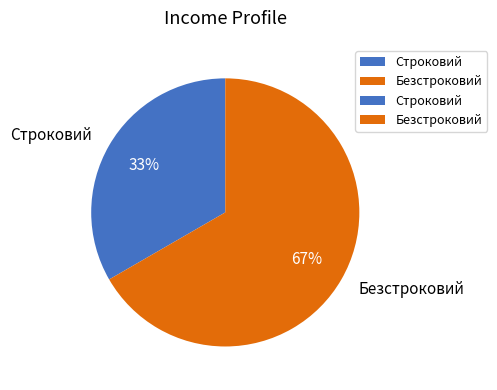

What is the smallest slice in the pie chart?

Строковий